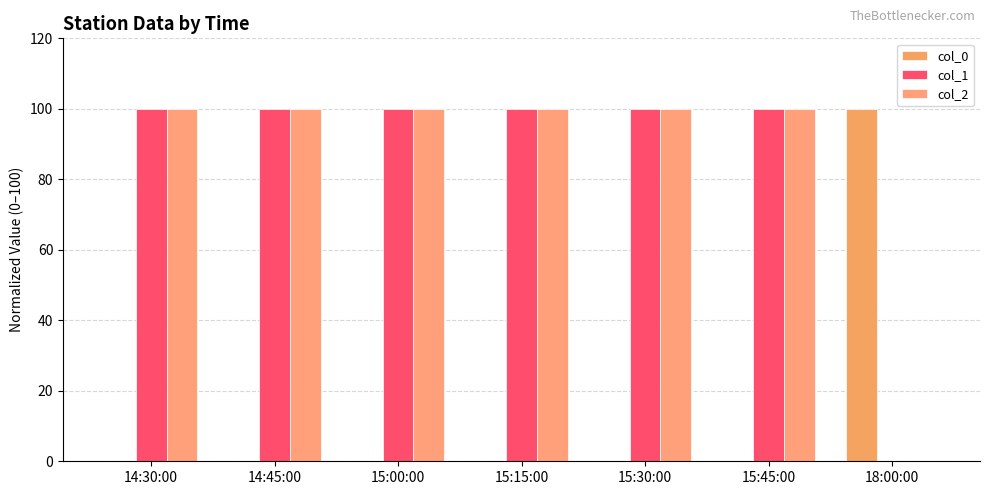

Reading right to left, list all the values displayed in this chart.

col_0: 18:00:00=100.0	15:45:00=0.0	15:30:00=0.0	15:15:00=0.0	15:00:00=0.0	14:45:00=0.0	14:30:00=0.0
col_1: 18:00:00=0.0	15:45:00=100.0	15:30:00=100.0	15:15:00=100.0	15:00:00=100.0	14:45:00=100.0	14:30:00=100.0
col_2: 18:00:00=0.0	15:45:00=100.0	15:30:00=100.0	15:15:00=100.0	15:00:00=100.0	14:45:00=100.0	14:30:00=100.0